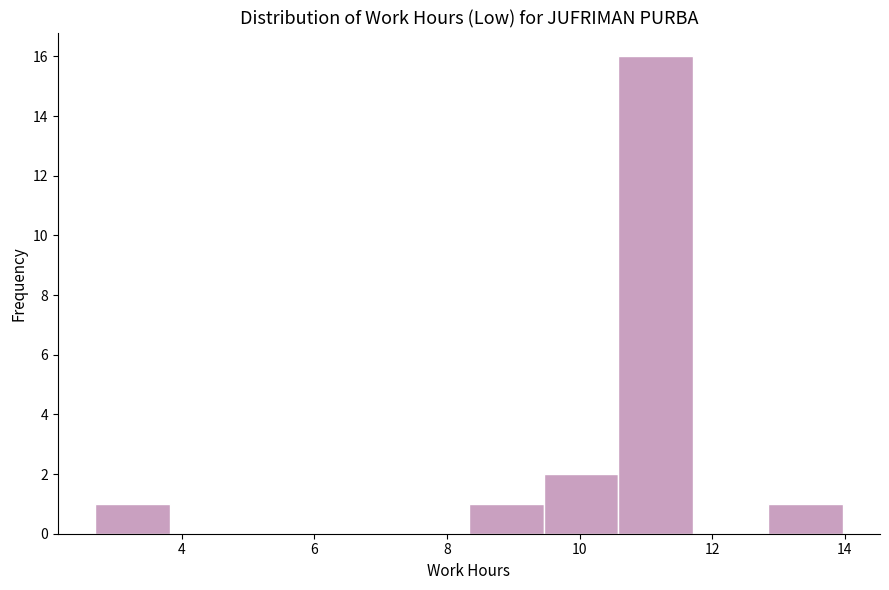

Over which range of the x-axis is the bar tallest?

10.6 to 11.8